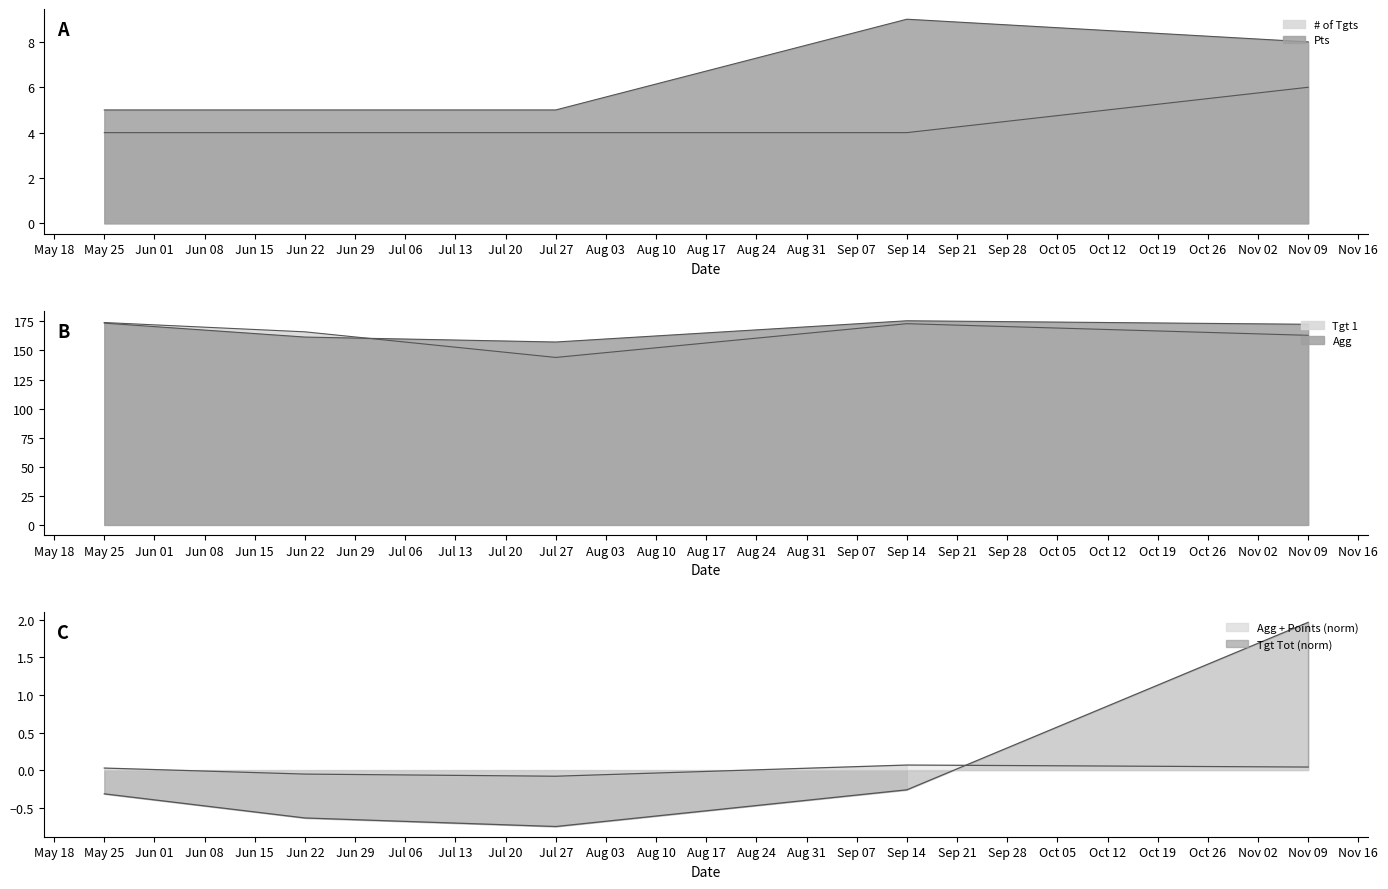

What is the average value of the # of Tgts series?

4.4